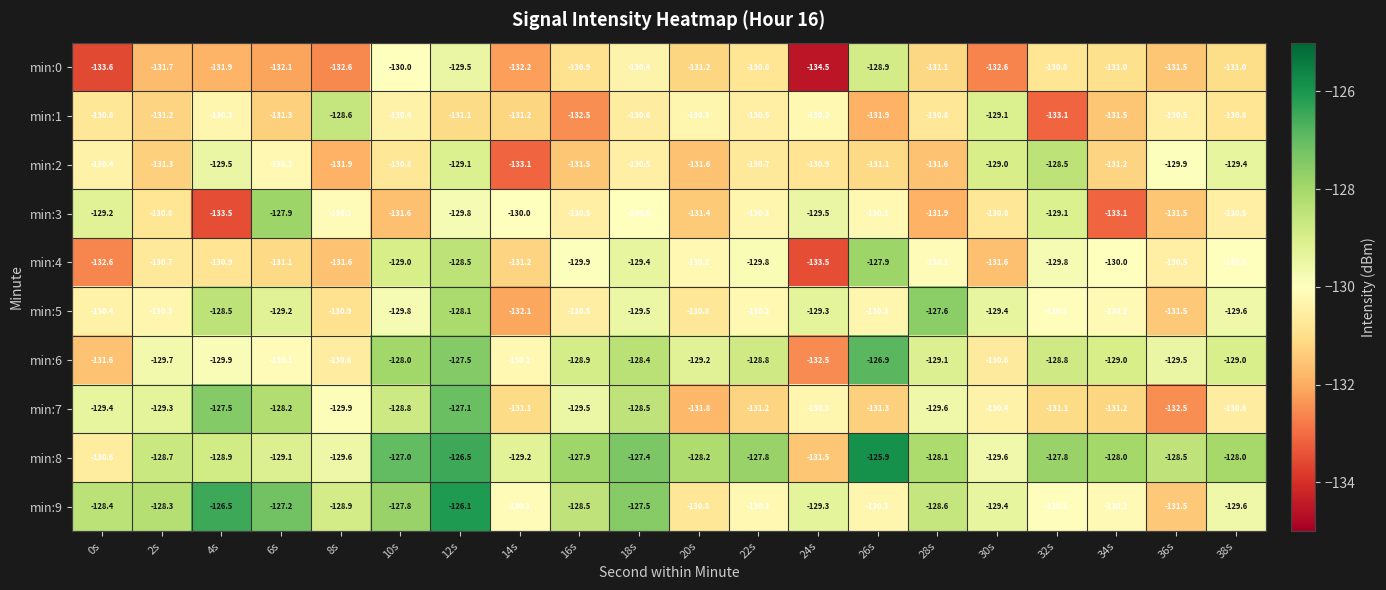

At which category does the chart reach its minimum across all series?

24s